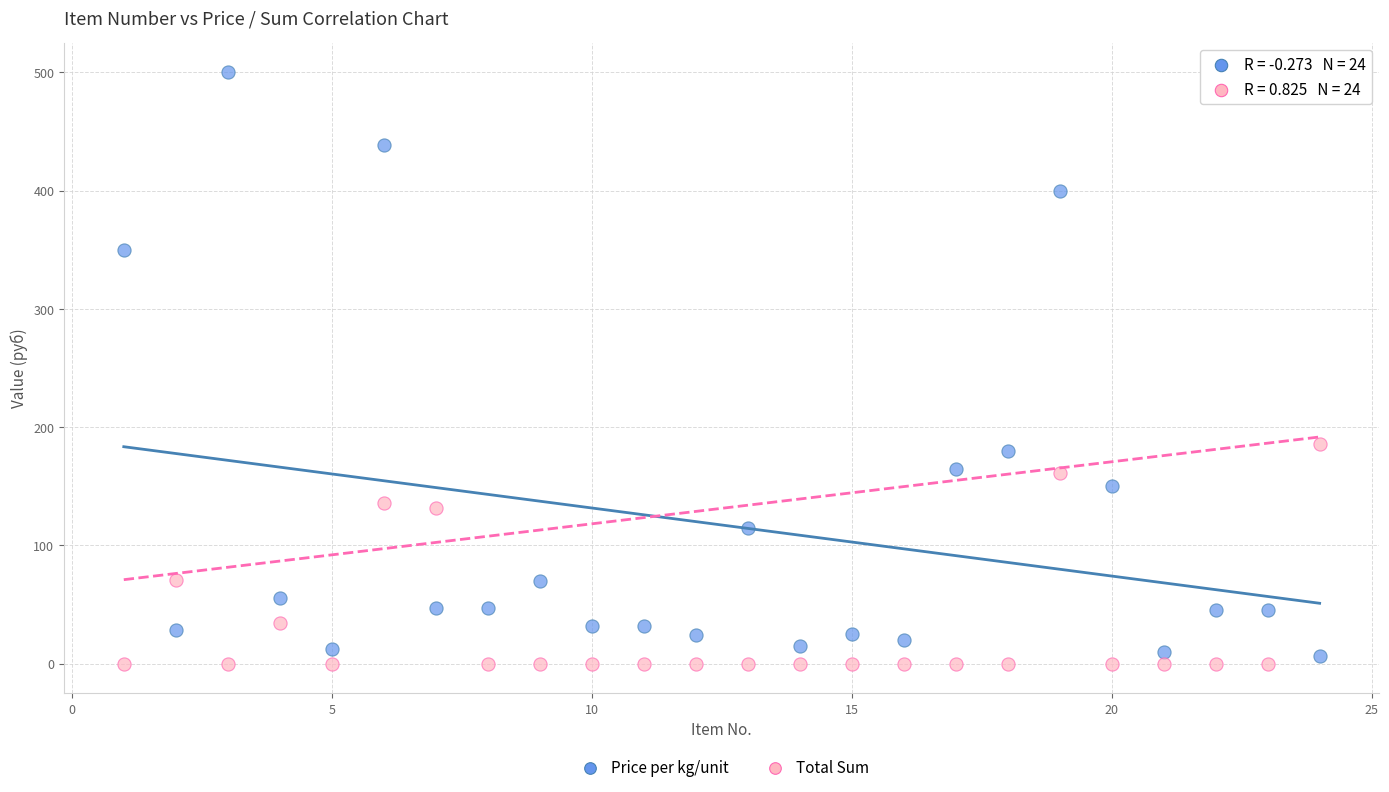

What are all the series names shown in the legend?

Price per kg/unit, Total Sum